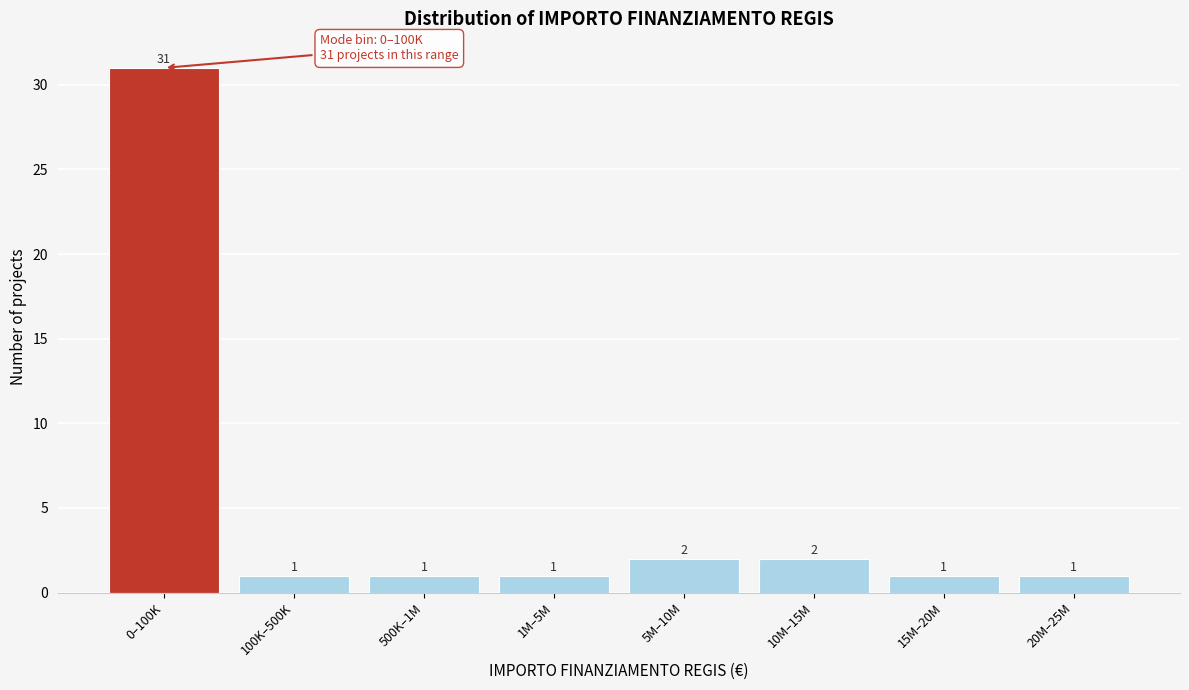

Reading left to right, list all the values displayed in this chart.

0–100K=31	100K–500K=1	500K–1M=1	1M–5M=1	5M–10M=2	10M–15M=2	15M–20M=1	20M–25M=1